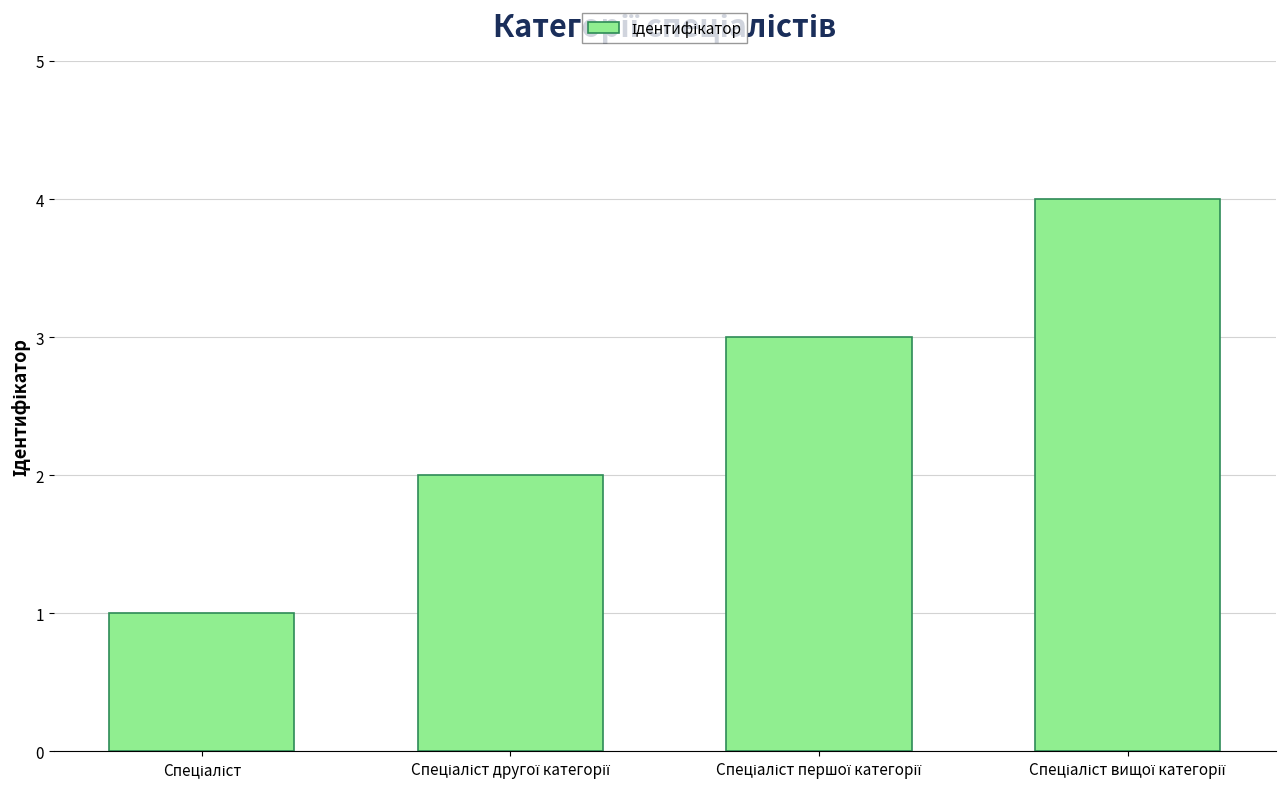

What is the maximum value shown in the chart?

4